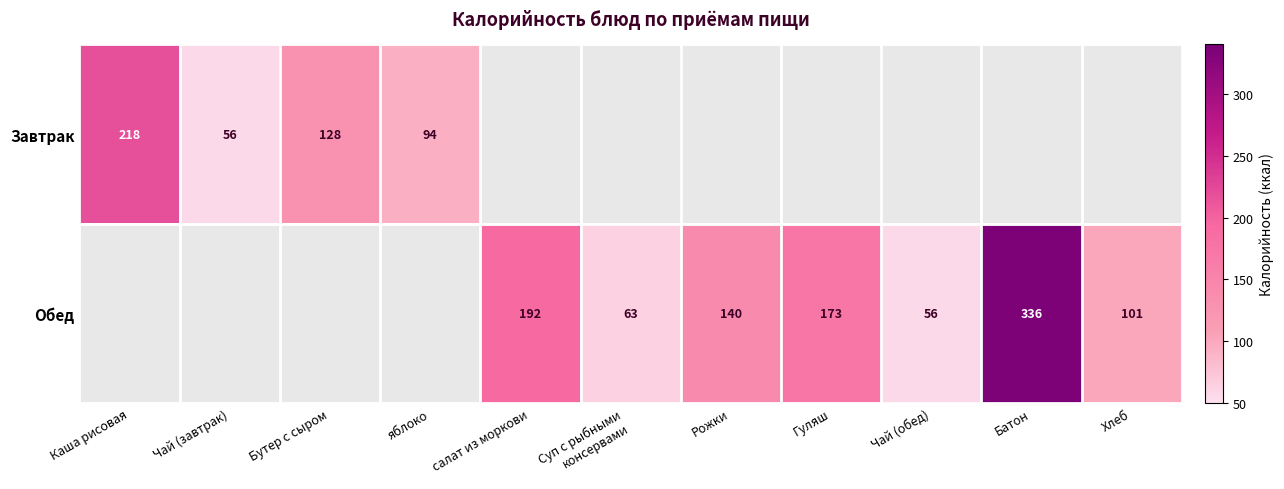

What is the difference between the maximum and minimum values in the Завтрак series?

162.5